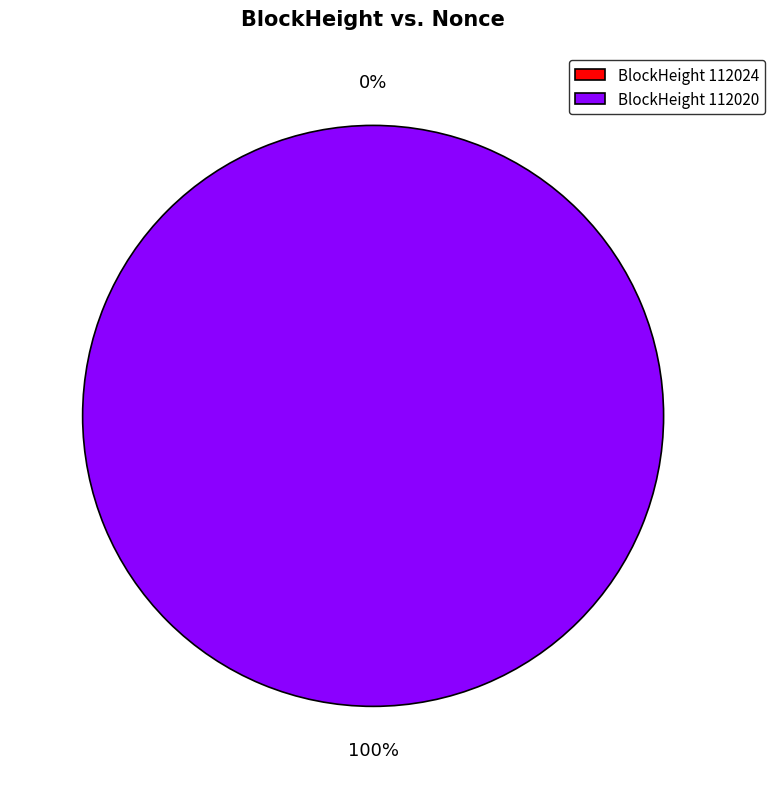

Between 112024 and 112020, which is larger?

112020